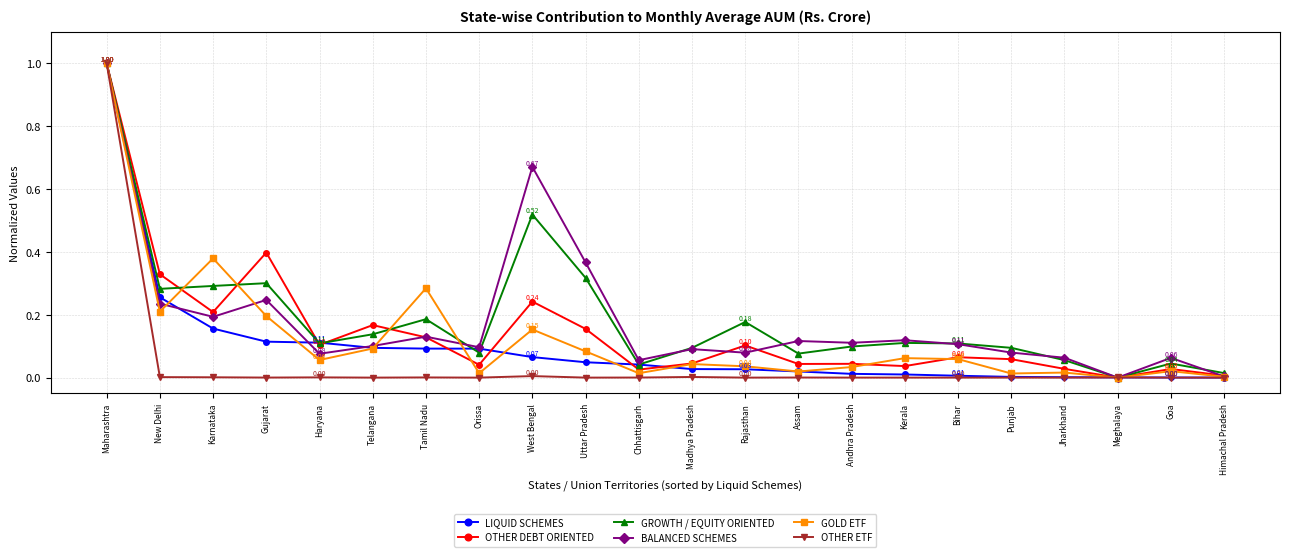

In OTHER ETF, how many points are lower than both neighbors (excluding endpoints)?

6